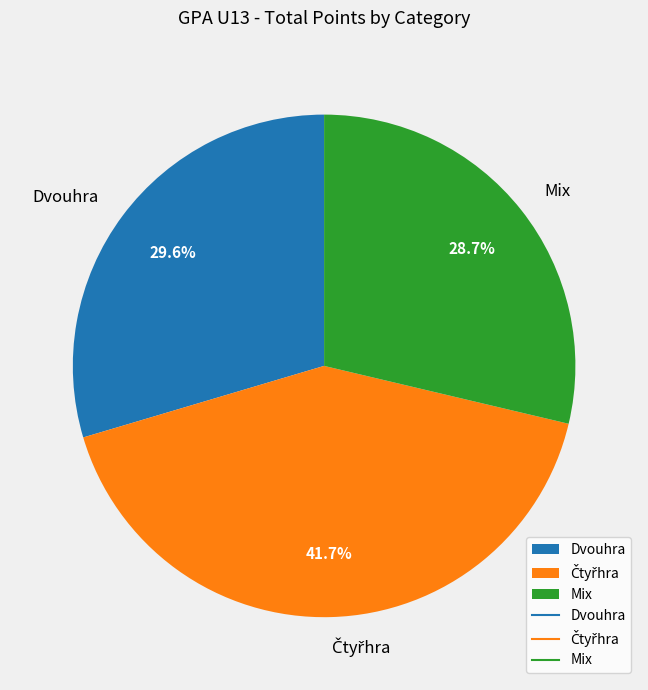

Which category has the smallest portion of the pie?

Mix